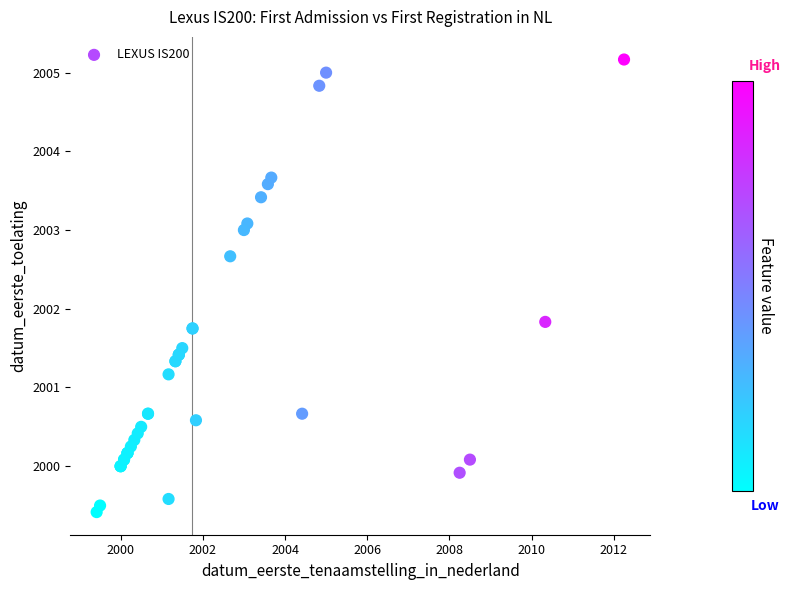

What Y value in the scatter plot is closest to 2002?

2001.8